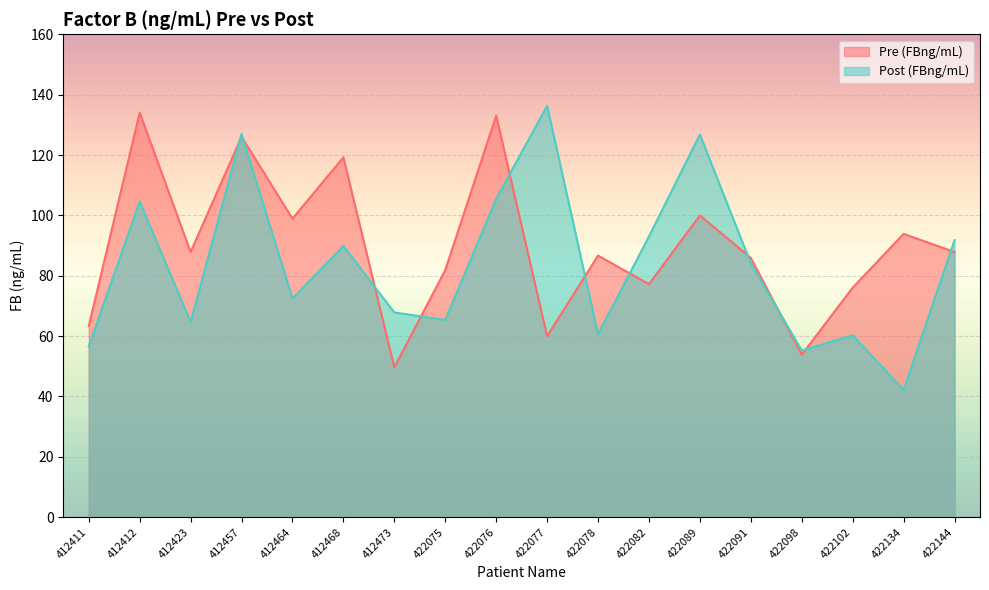

How many lines are shown in the chart?

2